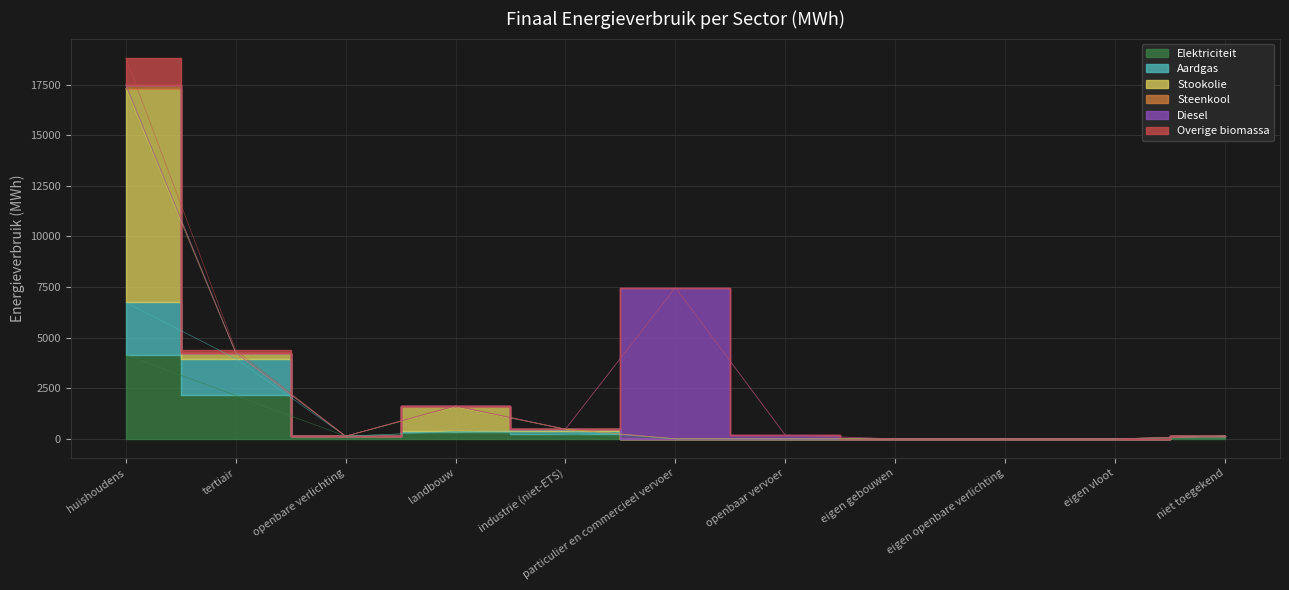

What position from the left is eigen gebouwen?

8